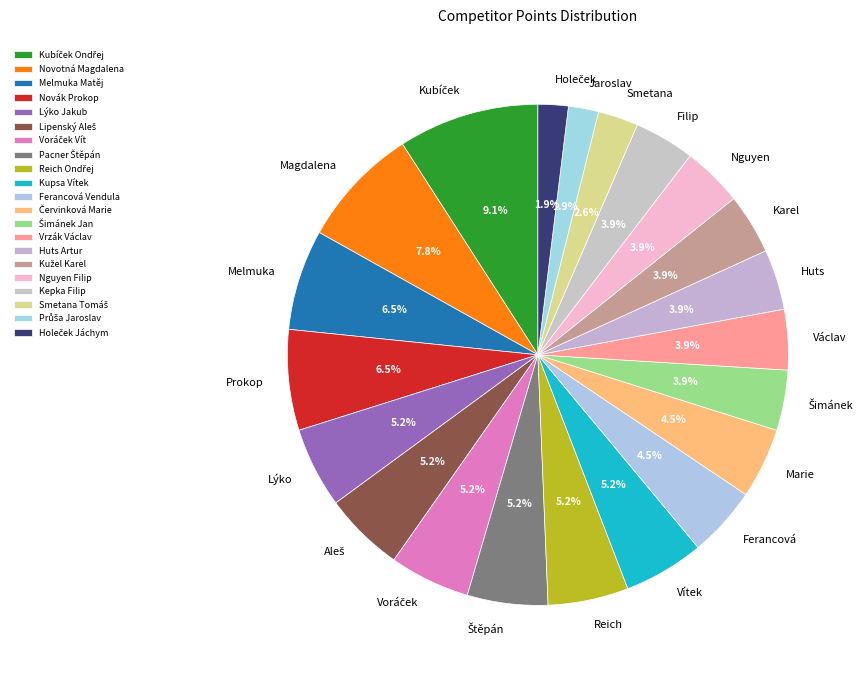

To the nearest percent, what is the average slice percentage?

5%